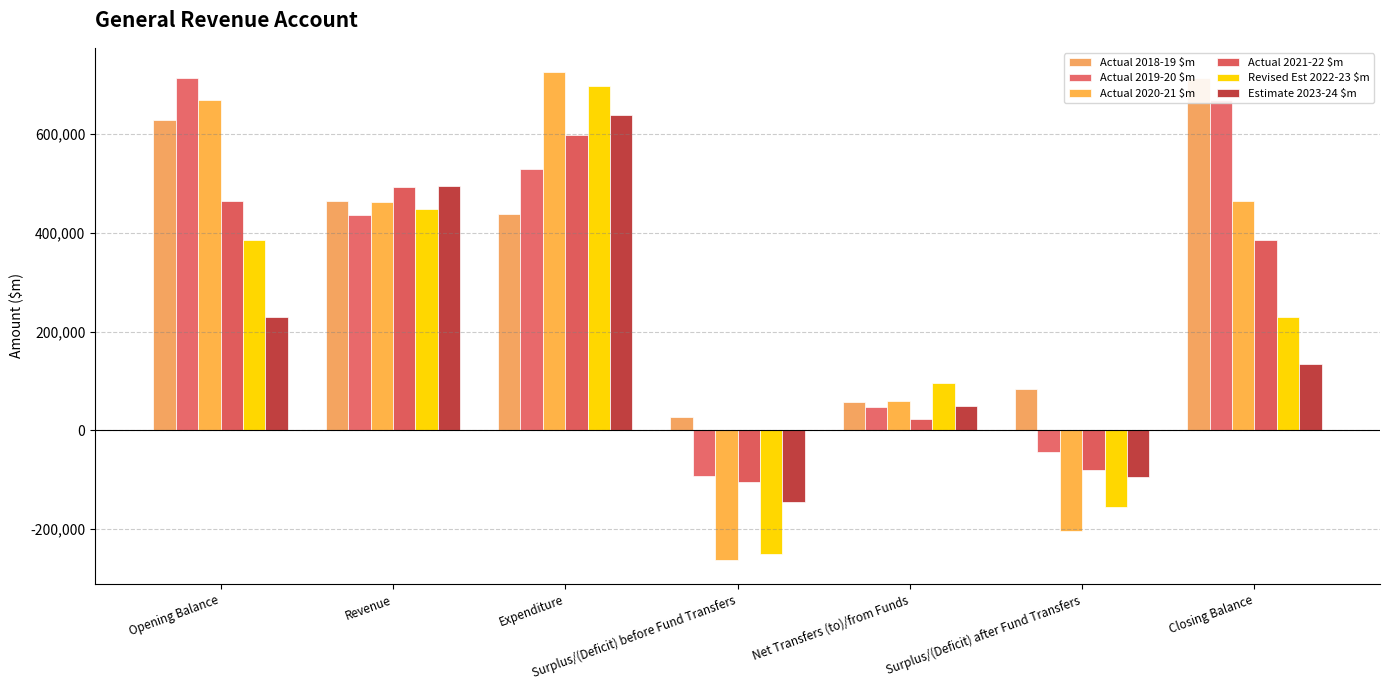

At Closing Balance, list the series in order from largest to smallest.

Actual 2018-19 $m, Actual 2019-20 $m, Actual 2020-21 $m, Actual 2021-22 $m, Revised Est 2022-23 $m, Estimate 2023-24 $m